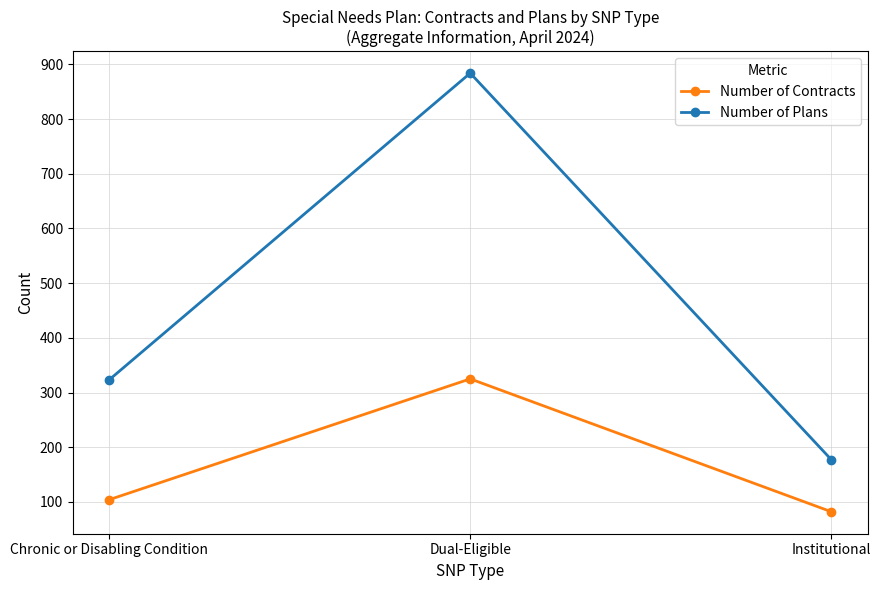

Between Chronic or Disabling Condition and Dual-Eligible, which series saw the biggest shift?

Number of Plans